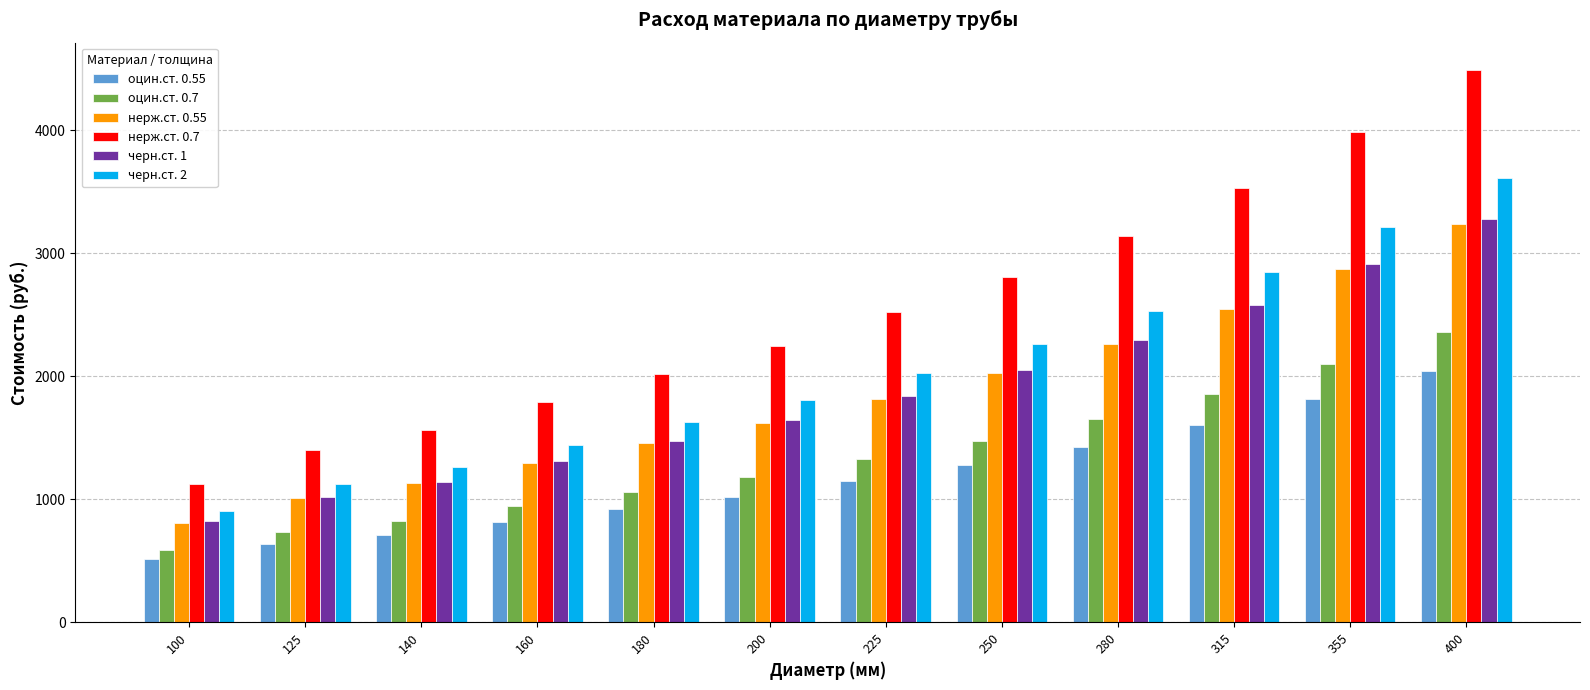

What are all the series names shown in the legend?

оцин.ст. 0.55, оцин.ст. 0.7, нерж.ст. 0.55, нерж.ст. 0.7, черн.ст. 1, черн.ст. 2